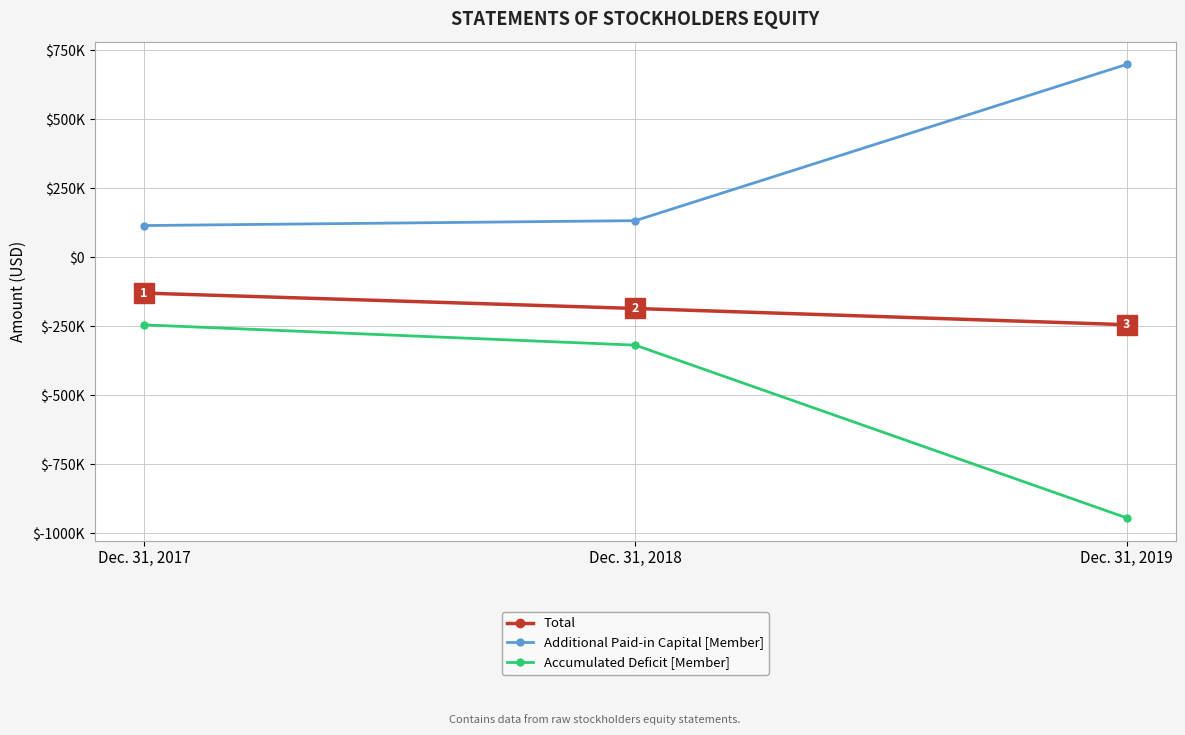

Where does the Total series first go above -185320?

Dec. 31, 2017